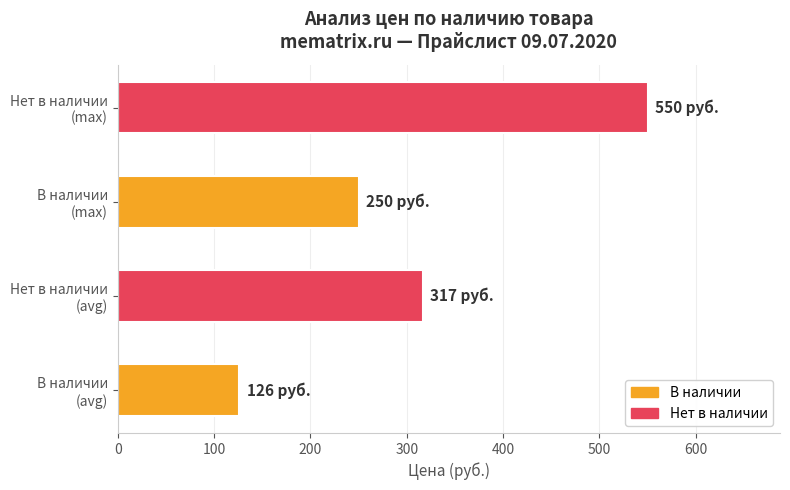

At which label is the value closest to 338?

Нет в наличии
(avg)